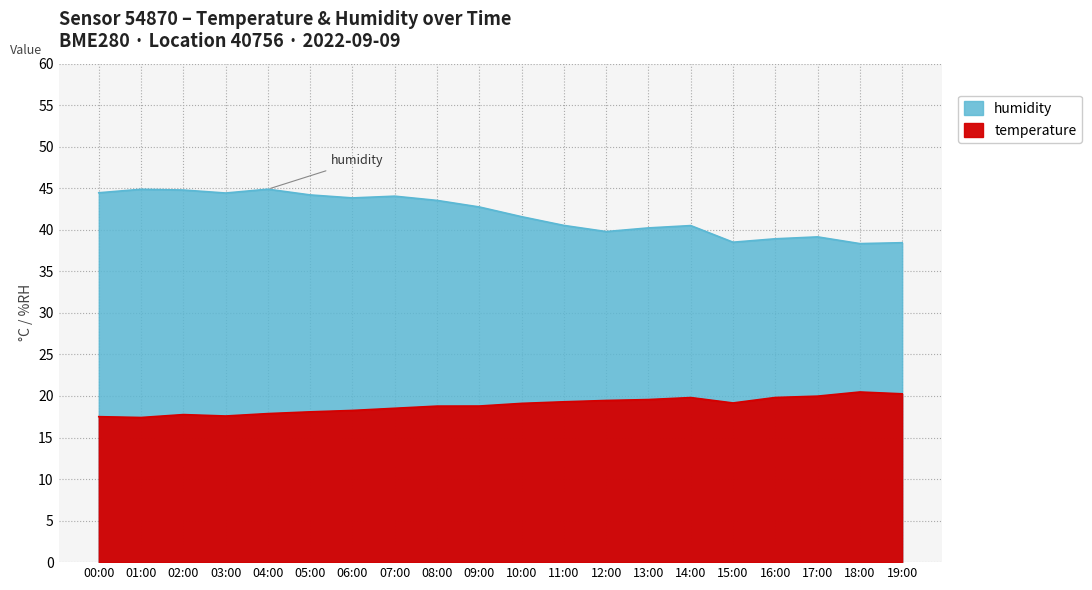

List the series in order of their peak value, lowest first.

temperature, humidity